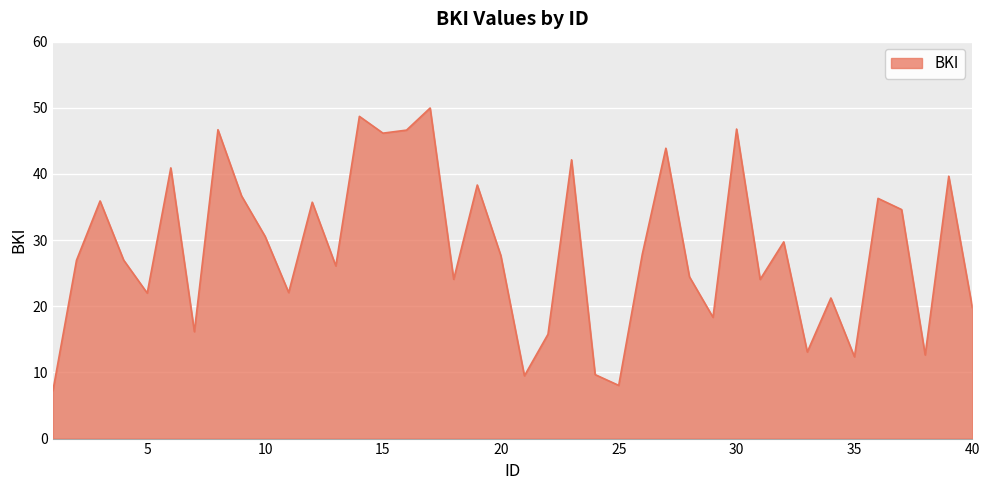

What is the difference between the maximum and minimum values?

42.7